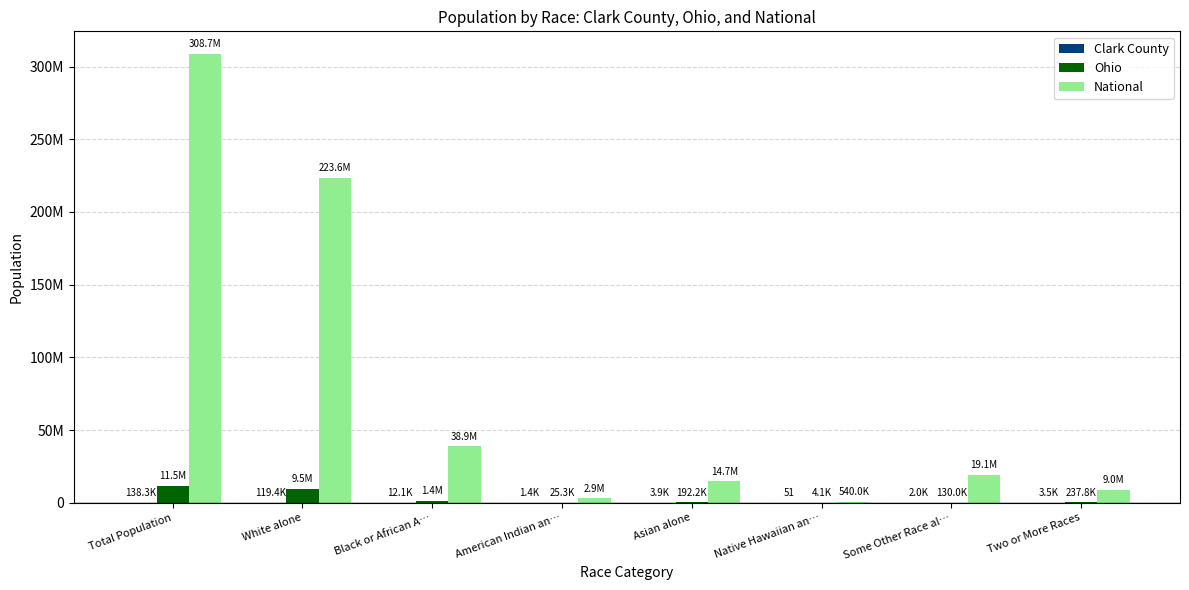

The value of Clark County at Native Hawaiian an… is 78. True or false?

False